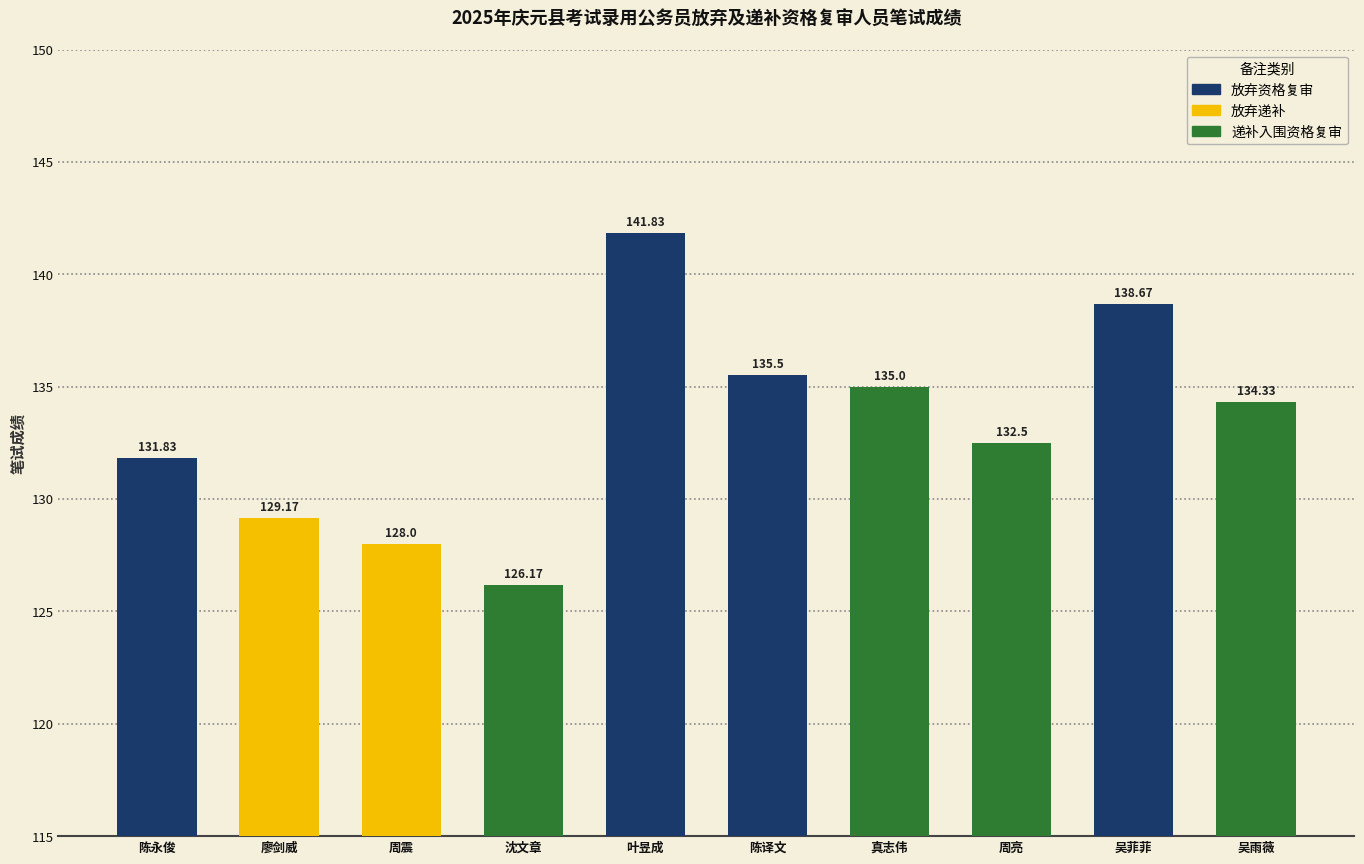

What is the average value?

133.3